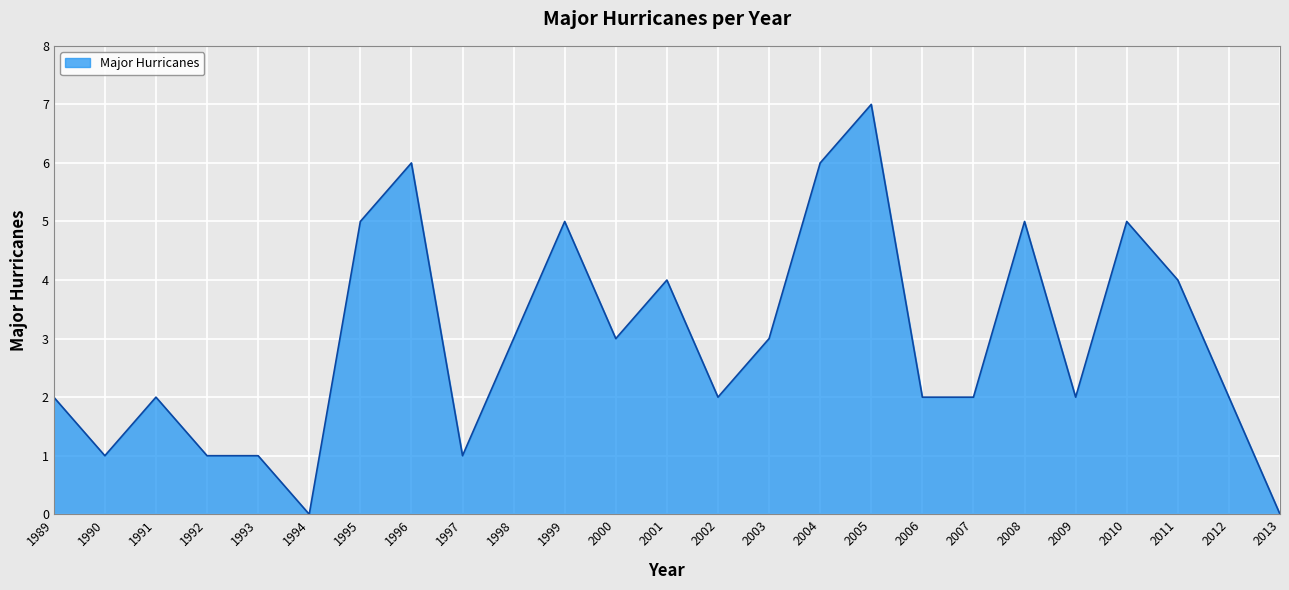

What is the sum of all values?

74